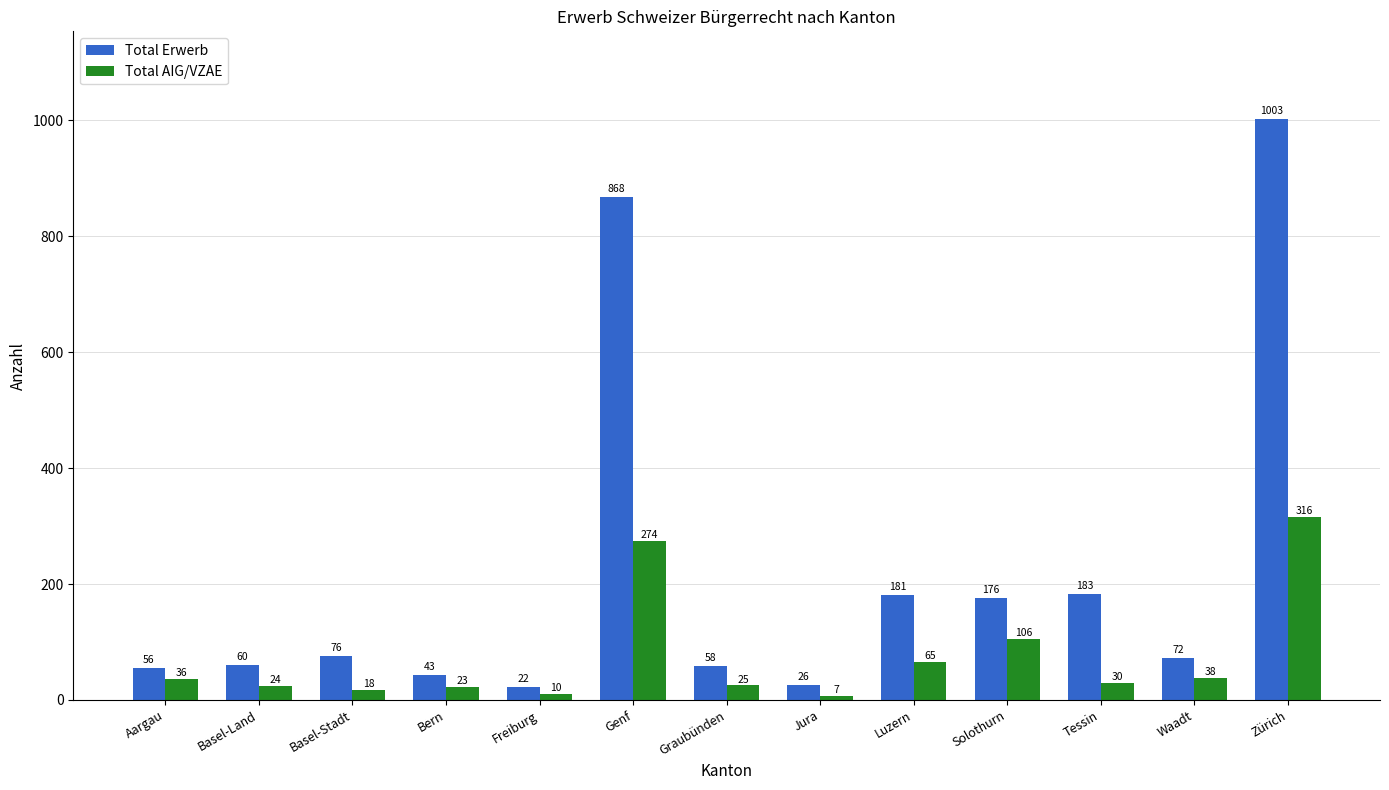

What is the greatest value displayed?

1003